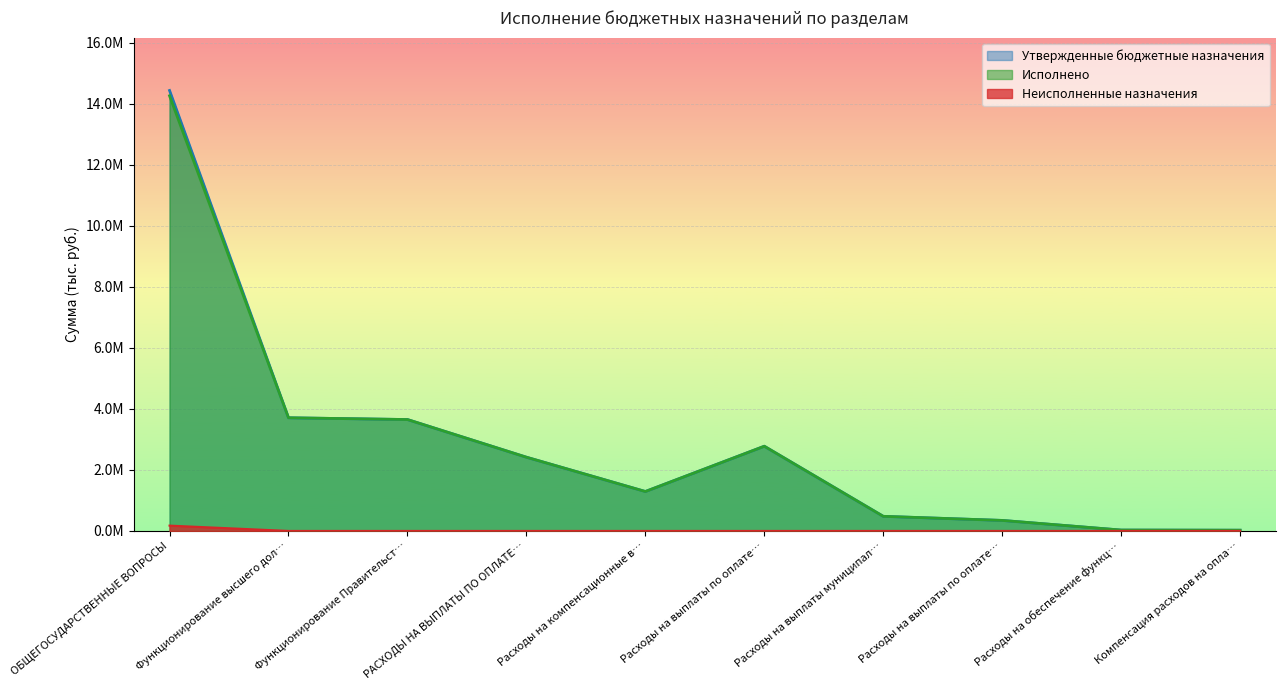

True or false: Исполнено and Неисполненные назначения cross at least once.

False